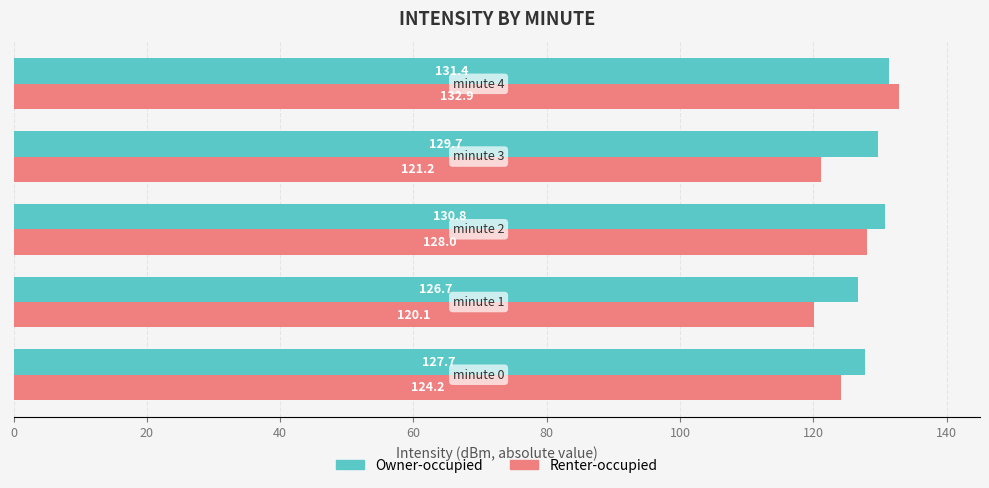

Which series has the largest range (max minus min)?

Renter-occupied